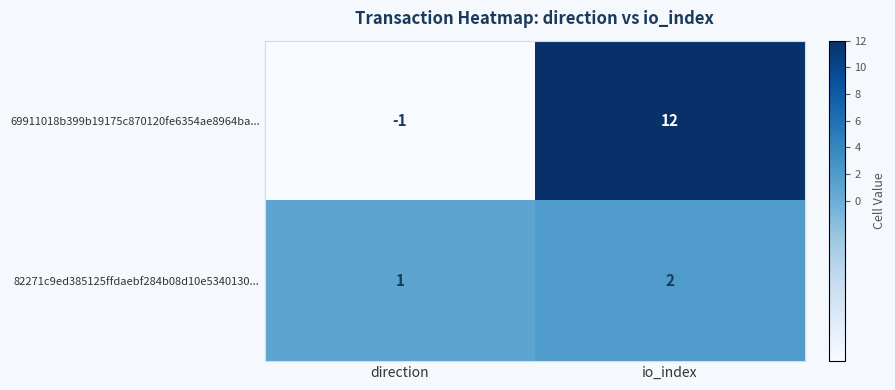

At io_index, list the series in order from largest to smallest.

69911018b399b19175c870120fe6354ae8964ba..., 82271c9ed385125ffdaebf284b08d10e5340130...